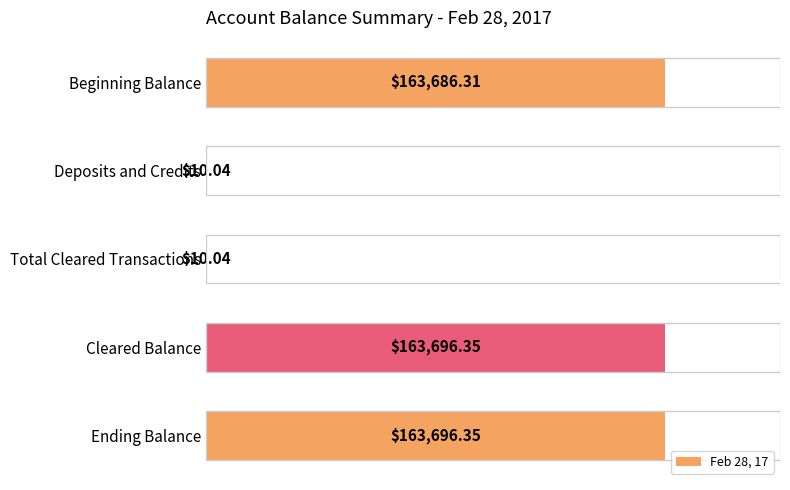

At which label is the value closest to 81853?

Beginning Balance